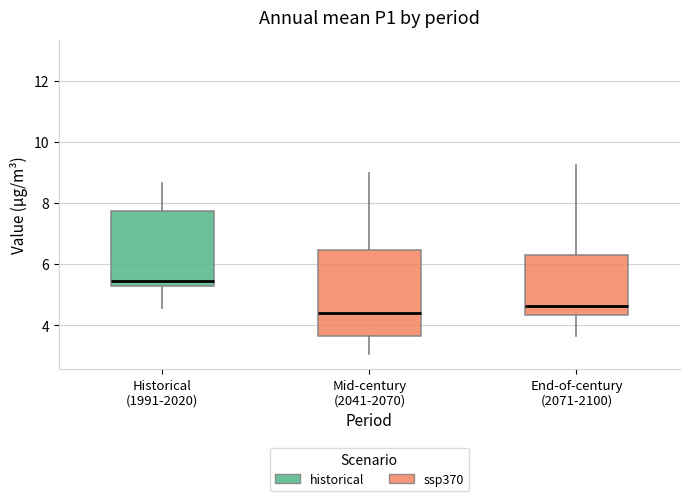

Reading left to right, read every box against the y-axis: the position of its median line, the range the box covers, and the ends of its whiskers. The values are not printed on the chart, so give them approximately, as read against the axis.

Historical (1991-2020): median 5.4, box 5.2 to 7.8, whiskers 4.6 to 8.6
Mid-century (2041-2070): median 4.4, box 3.6 to 6.4, whiskers 3.0 to 9.0
End-of-century (2071-2100): median 4.6, box 4.4 to 6.4, whiskers 3.6 to 8.2